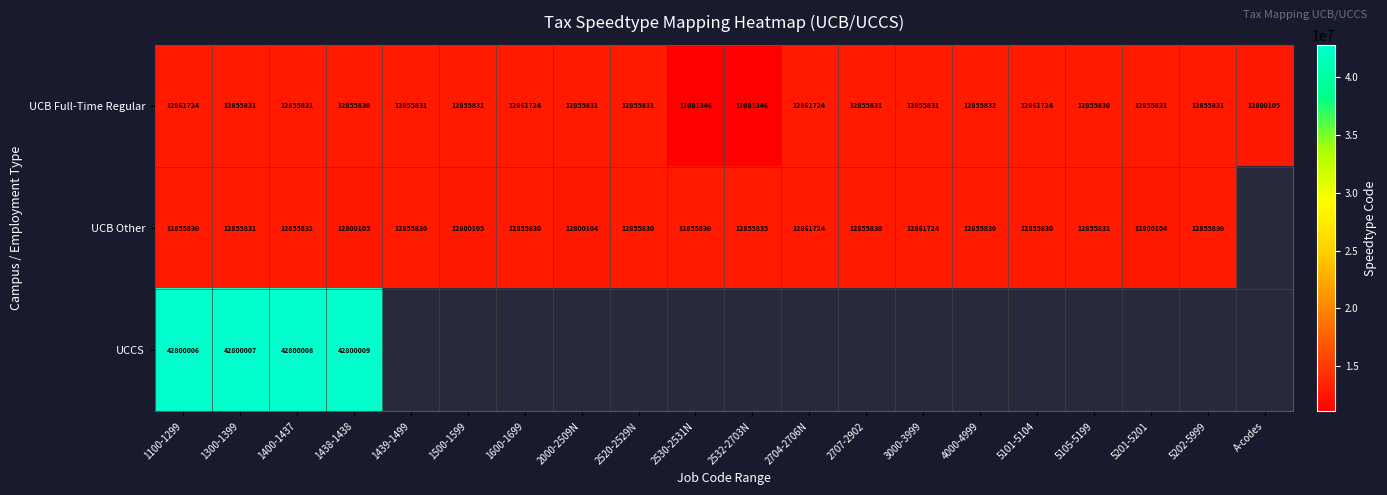

What is the difference between the maximum and minimum values in the UCB Full-Time Regular series?

1780378